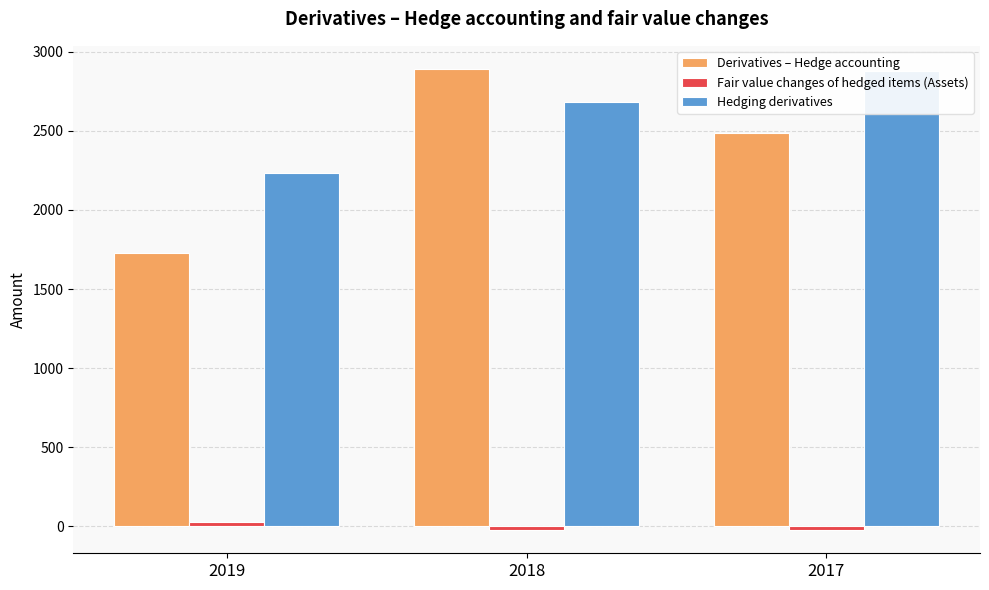

What value does the Fair value changes of hedged items (Assets) series have at 2019?

28